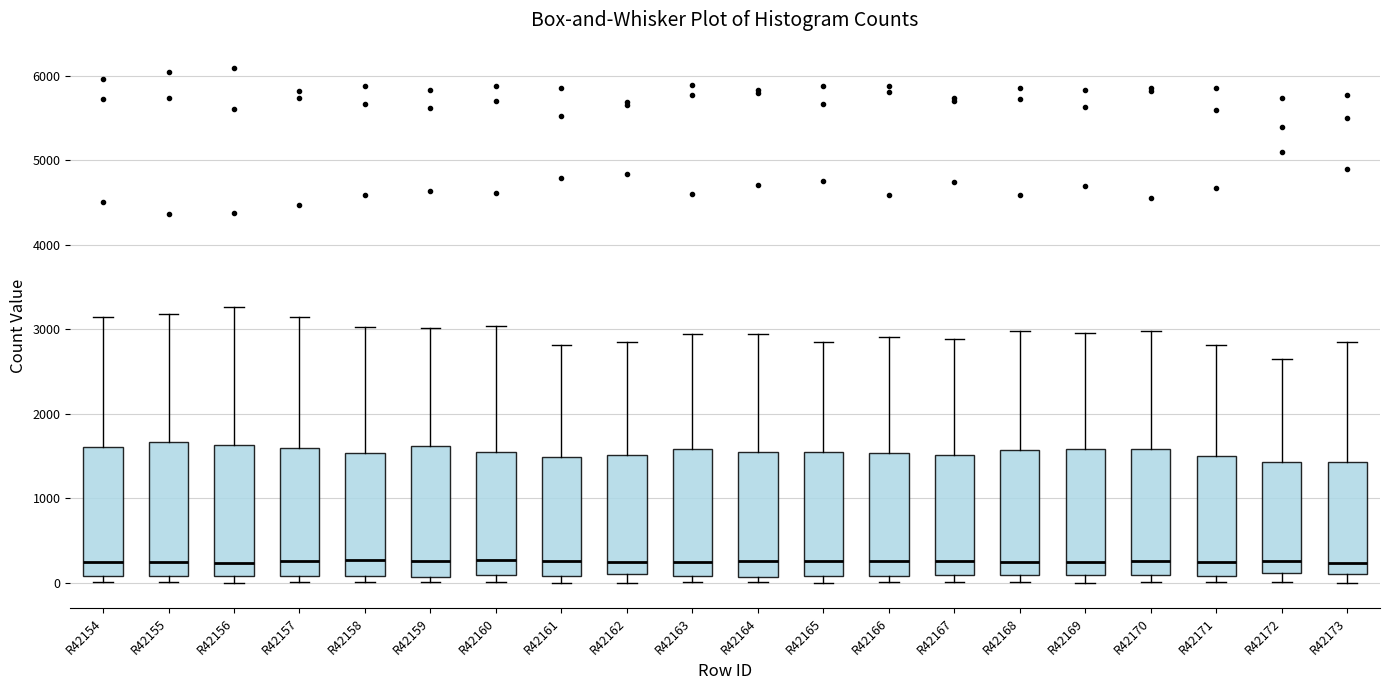

Where is the upper edge of the box for R42163 on the y-axis? The values are not printed on the chart, so give them approximately, as read against the axis.

1600